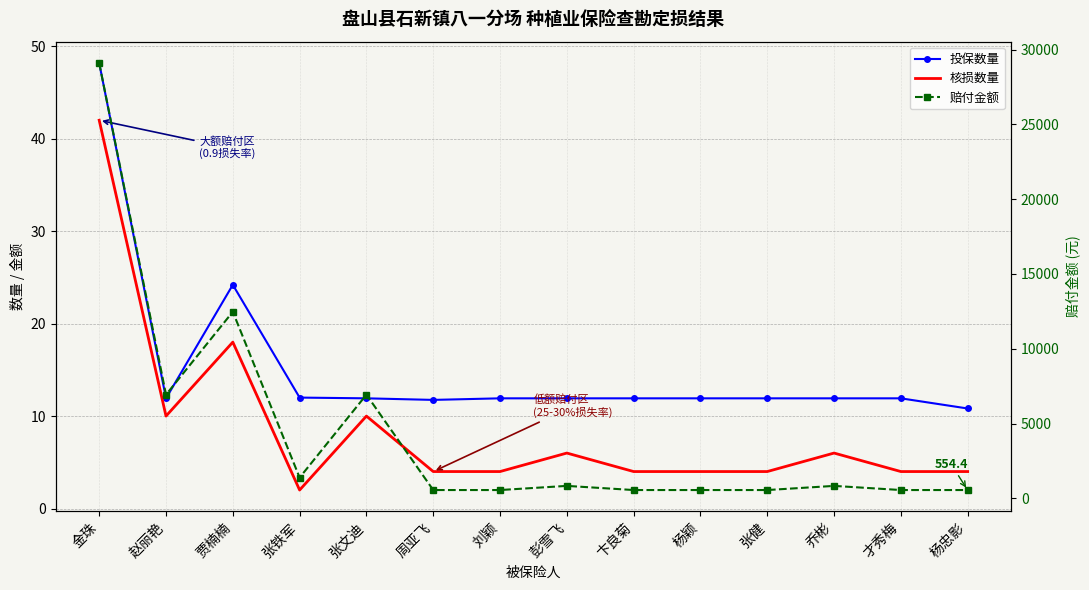

What is the total value across all series at 才秀梅?

570.3